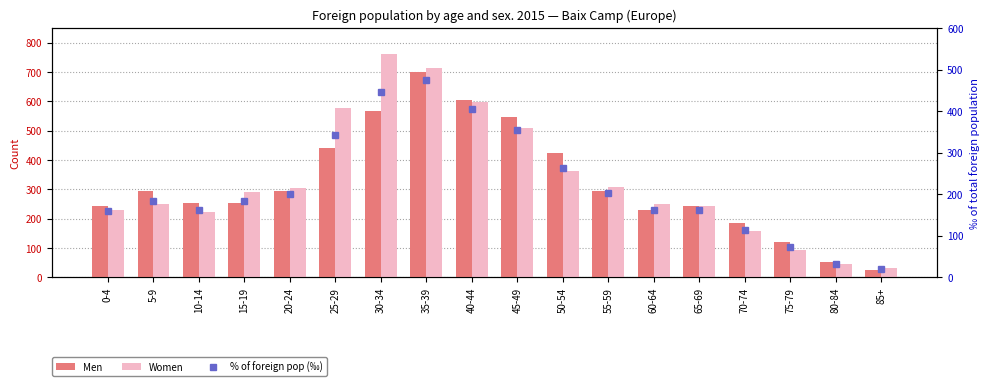

Which series has the largest total across all categories?

Women